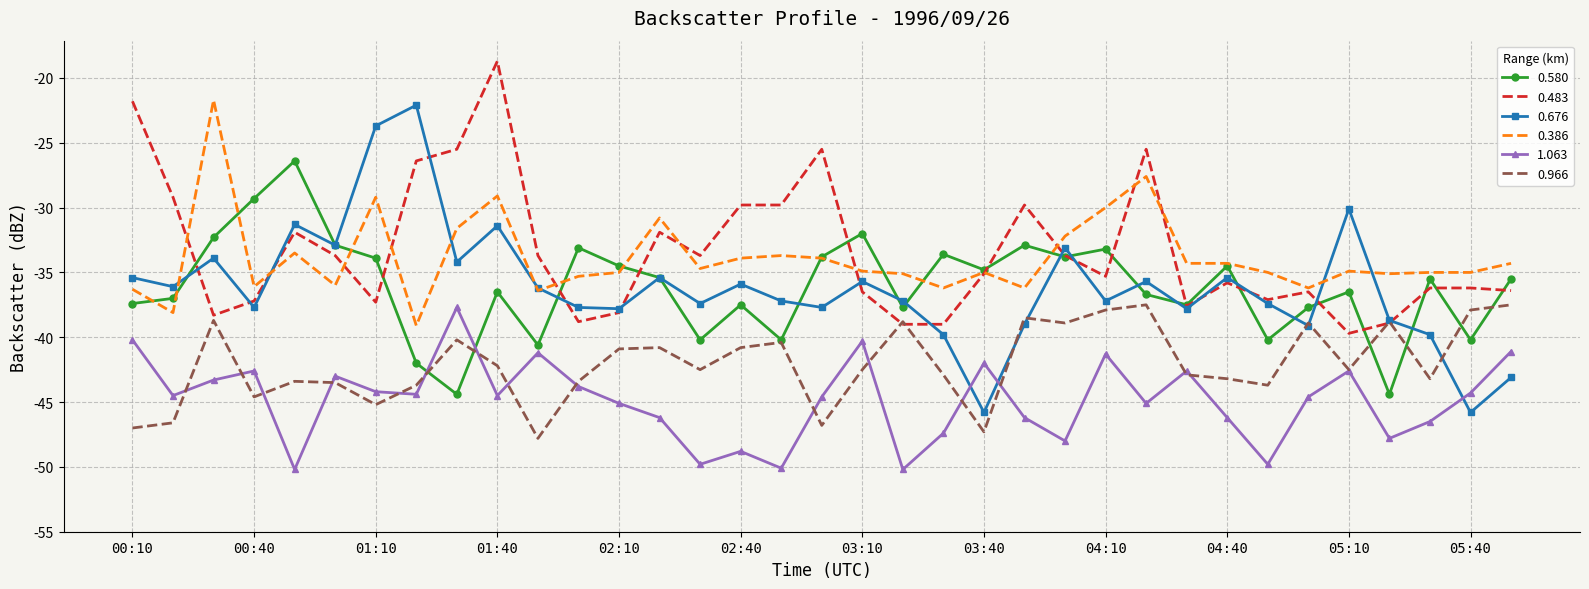

What is the maximum value shown in the chart?

-18.7